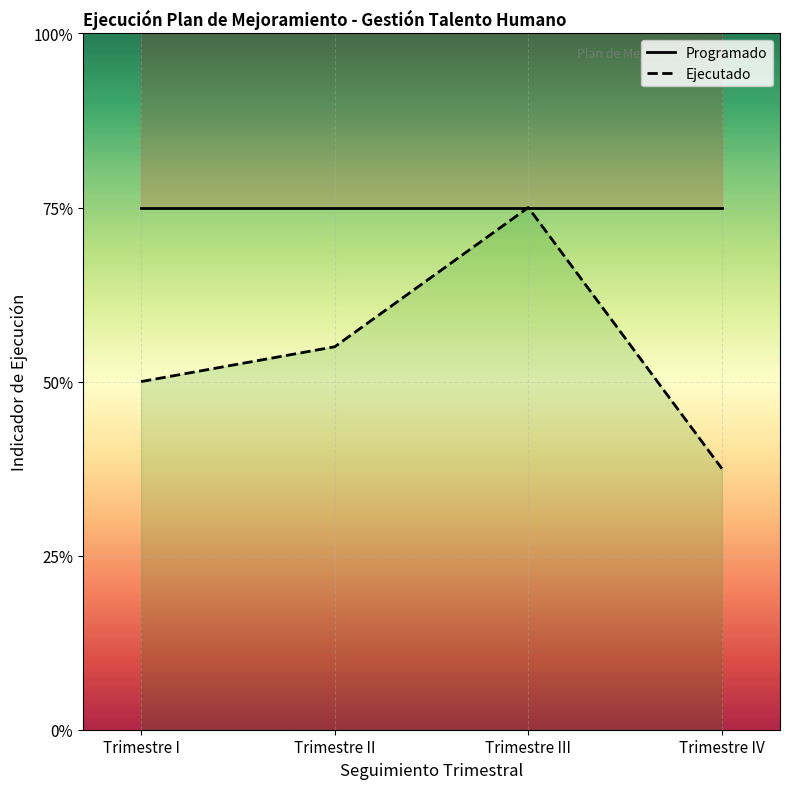

What is the difference between the second highest and minimum values in the Ejecutado series?

0.7